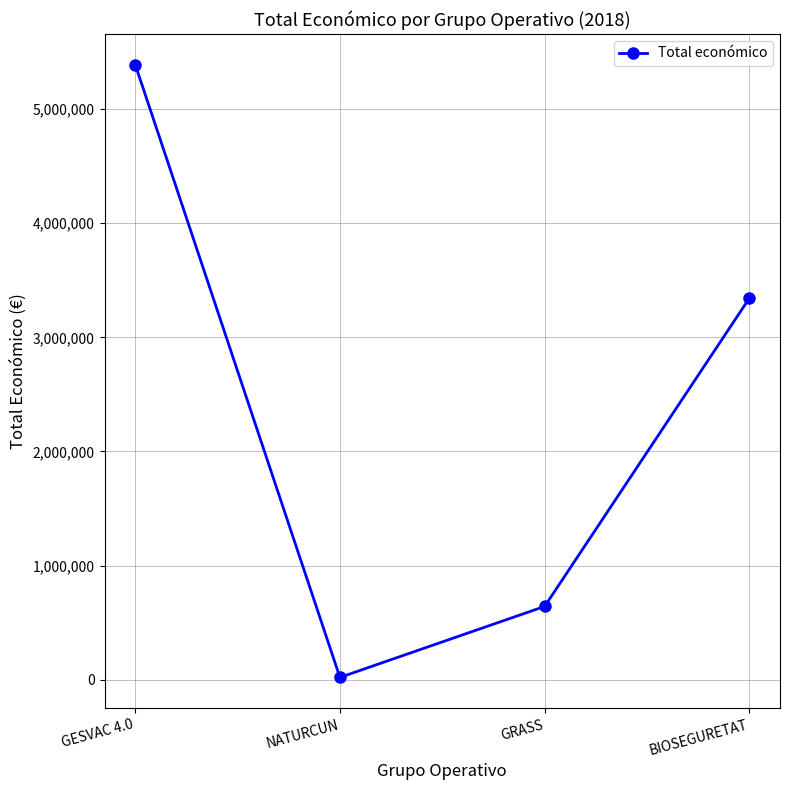

Is it true that the value at GESVAC 4.0 is 7587909?

False